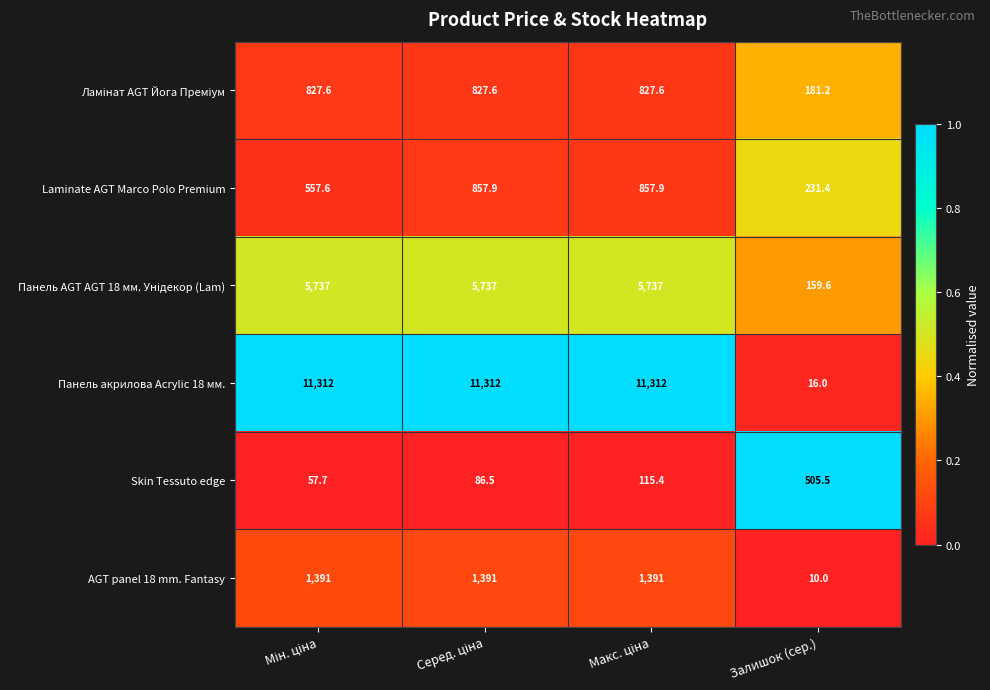

How many series are shown in this chart?

6